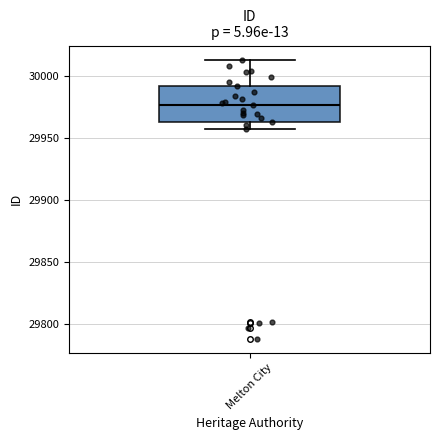

Read this box plot against the y-axis: the position of the median line, the range covered by the box, and the ends of both whiskers. The values are not printed on the chart, so give them approximately, as read against the axis.

median 29975, box 29965 to 29990, whiskers 29955 to 30015